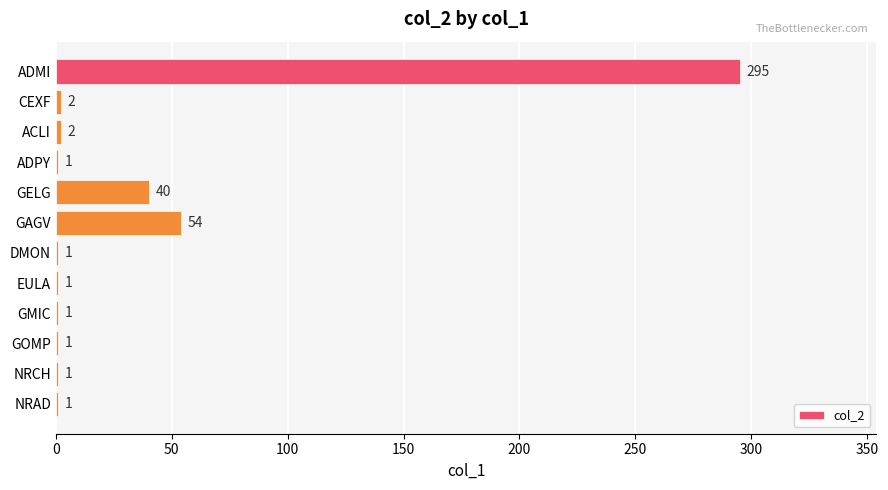

The value at GELG is 40. True or false?

True